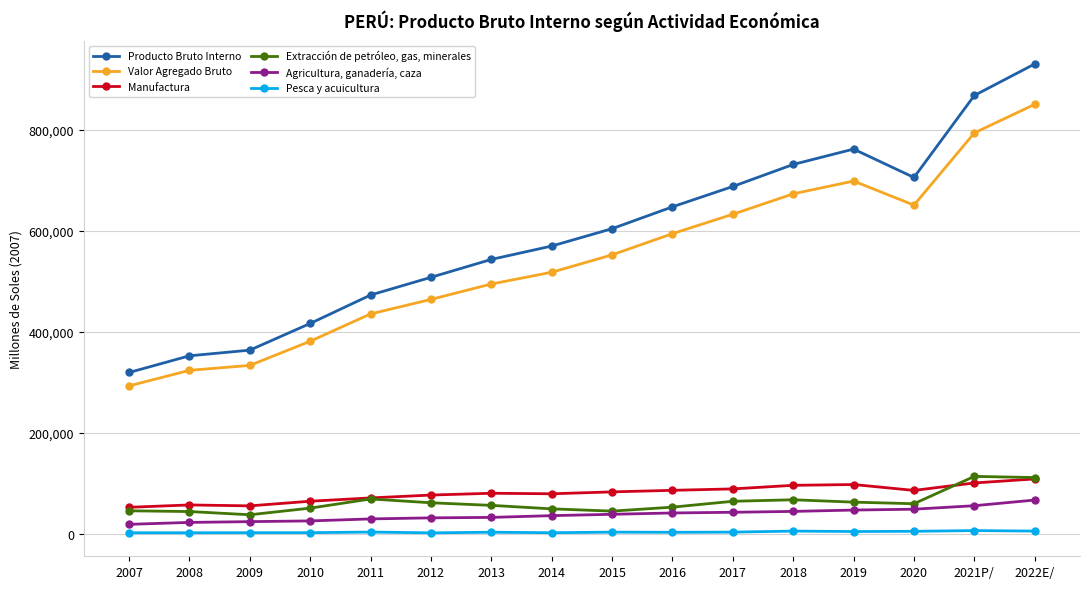

Between 2014 and 2017, which series saw the biggest shift?

Producto Bruto Interno